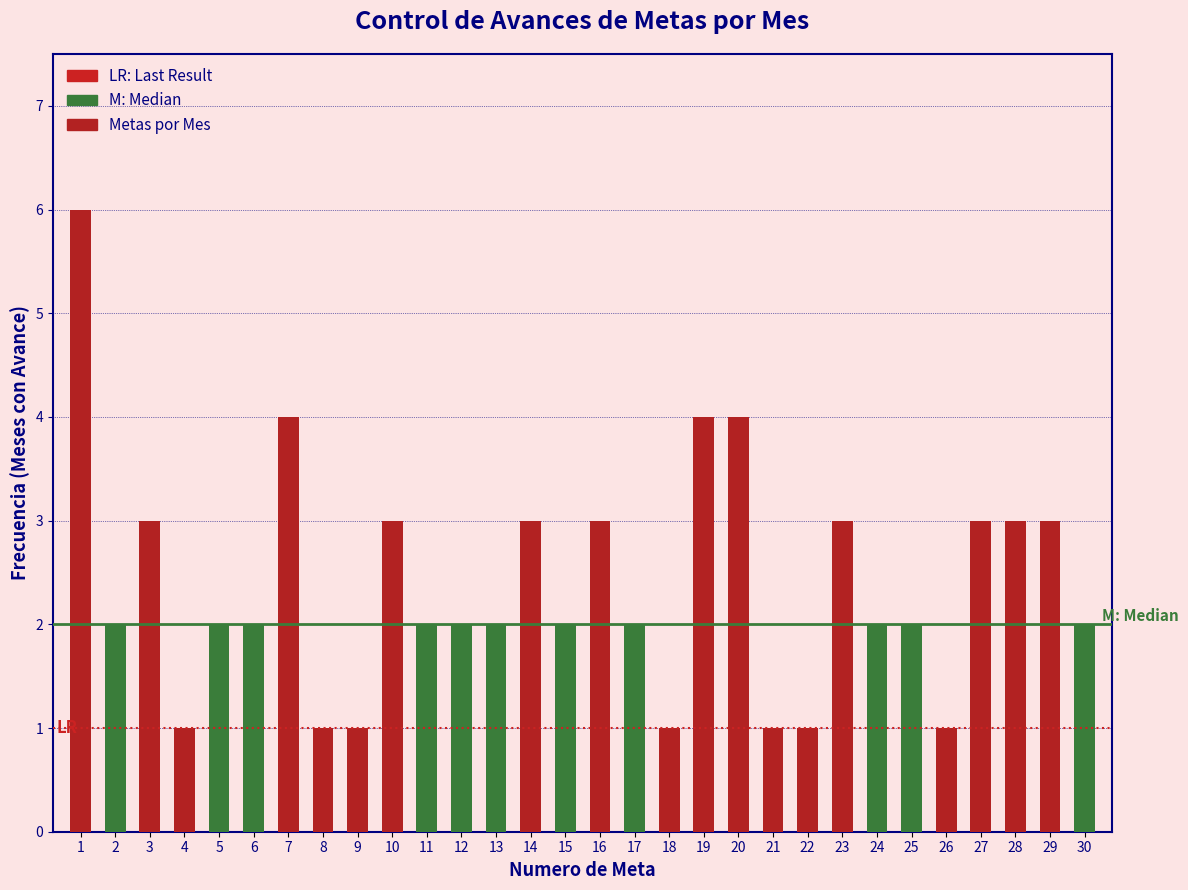

Reading right to left, list all the values displayed in this chart.

30=2	29=3	28=3	27=3	26=1	25=2	24=2	23=3	22=1	21=1	20=4	19=4	18=1	17=2	16=3	15=2	14=3	13=2	12=2	11=2	10=3	9=1	8=1	7=4	6=2	5=2	4=1	3=3	2=2	1=6